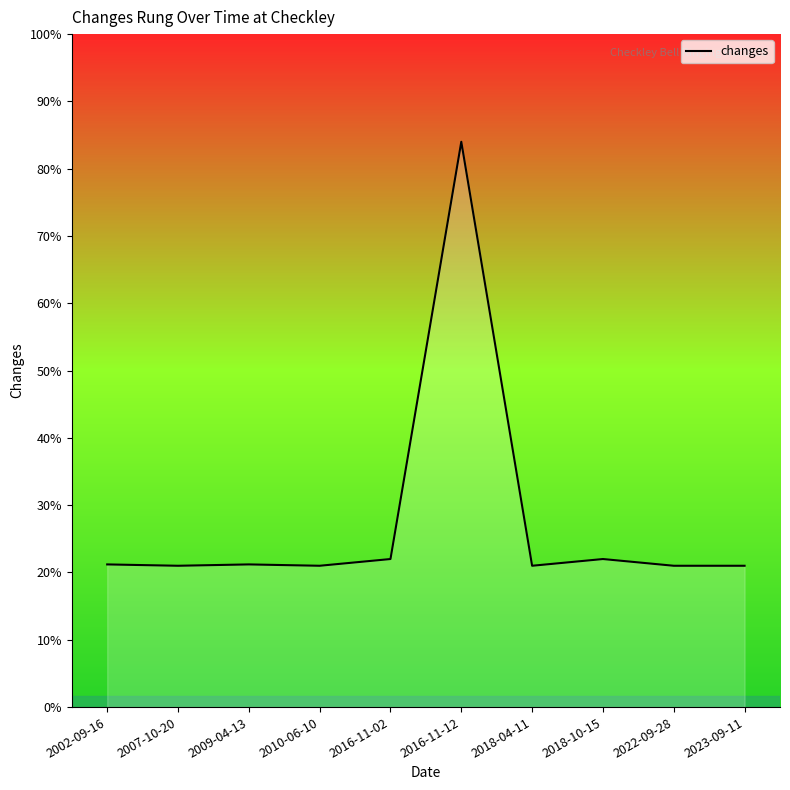

How many points are higher than both their immediate neighbors (excluding endpoints)?

3